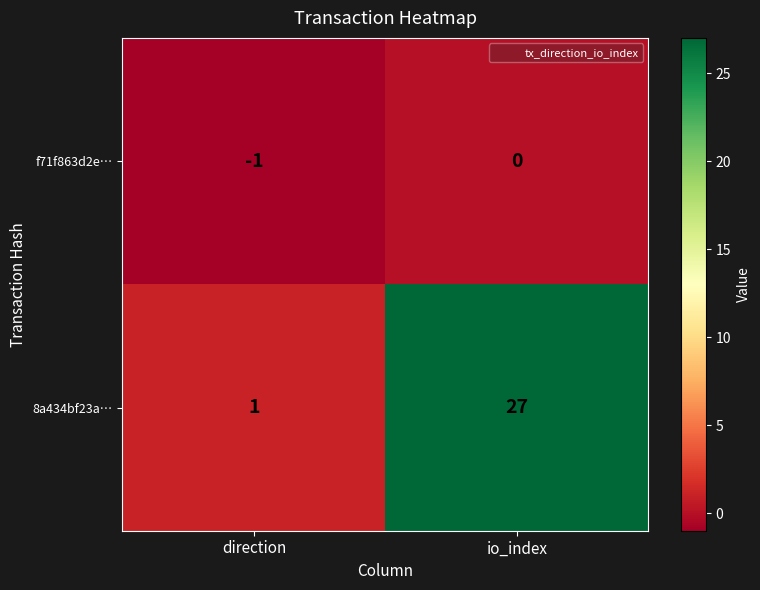

What is the smallest value displayed?

-1